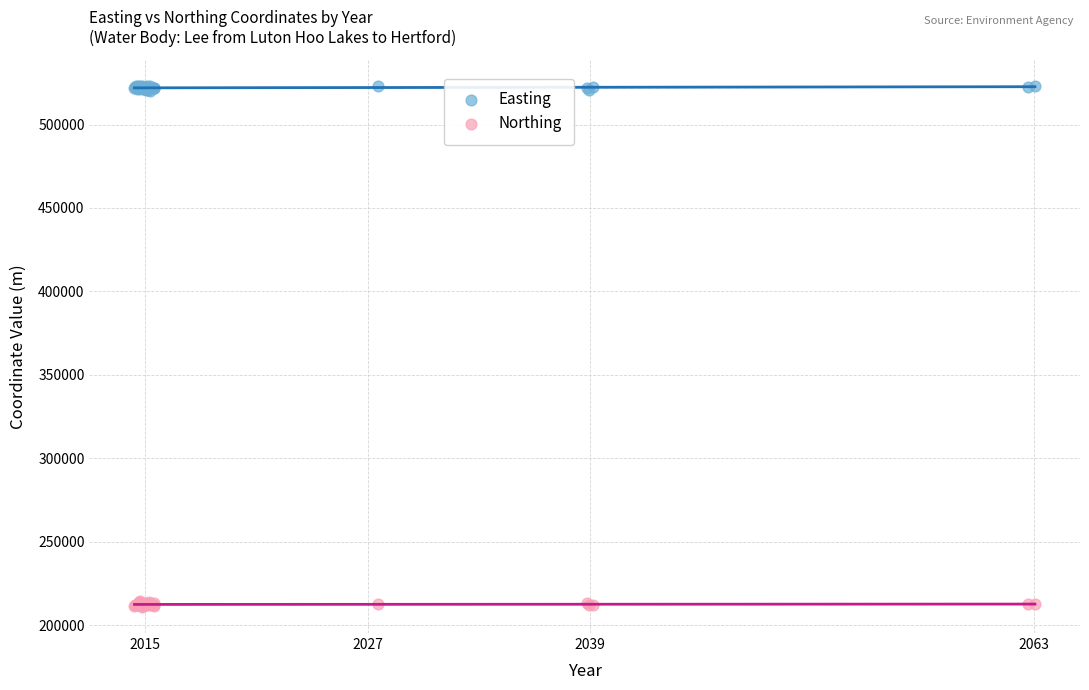

What are all the series names shown in the legend?

Easting, Northing